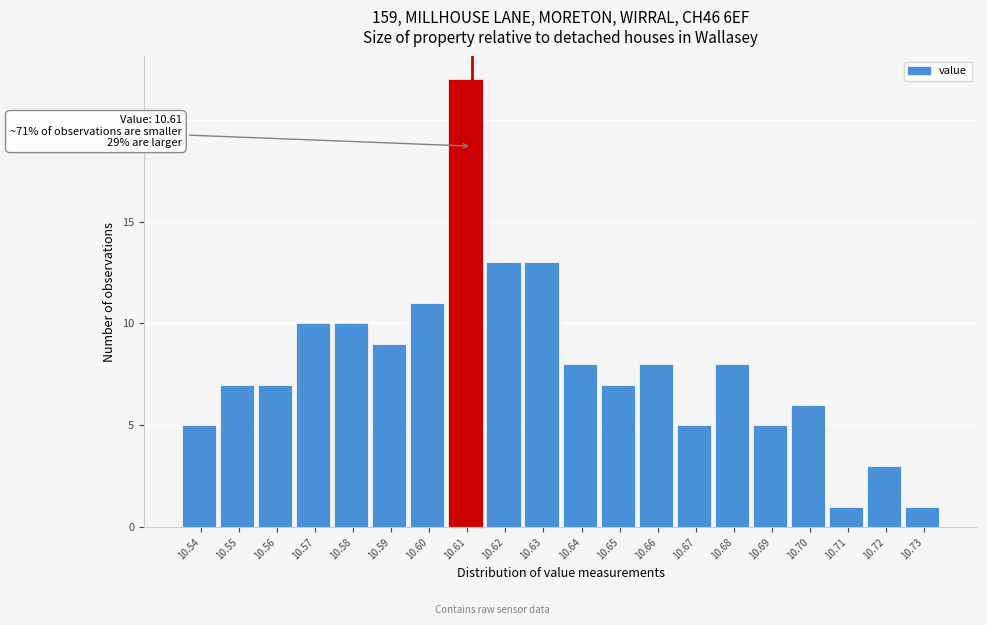

Reading left to right, list all the values displayed in this chart.

10.54=5	10.55=7	10.56=7	10.57=10	10.58=10	10.59=9	10.60=11	10.61=22	10.62=13	10.63=13	10.64=8	10.65=7	10.66=8	10.67=5	10.68=8	10.69=5	10.70=6	10.71=1	10.72=3	10.73=1